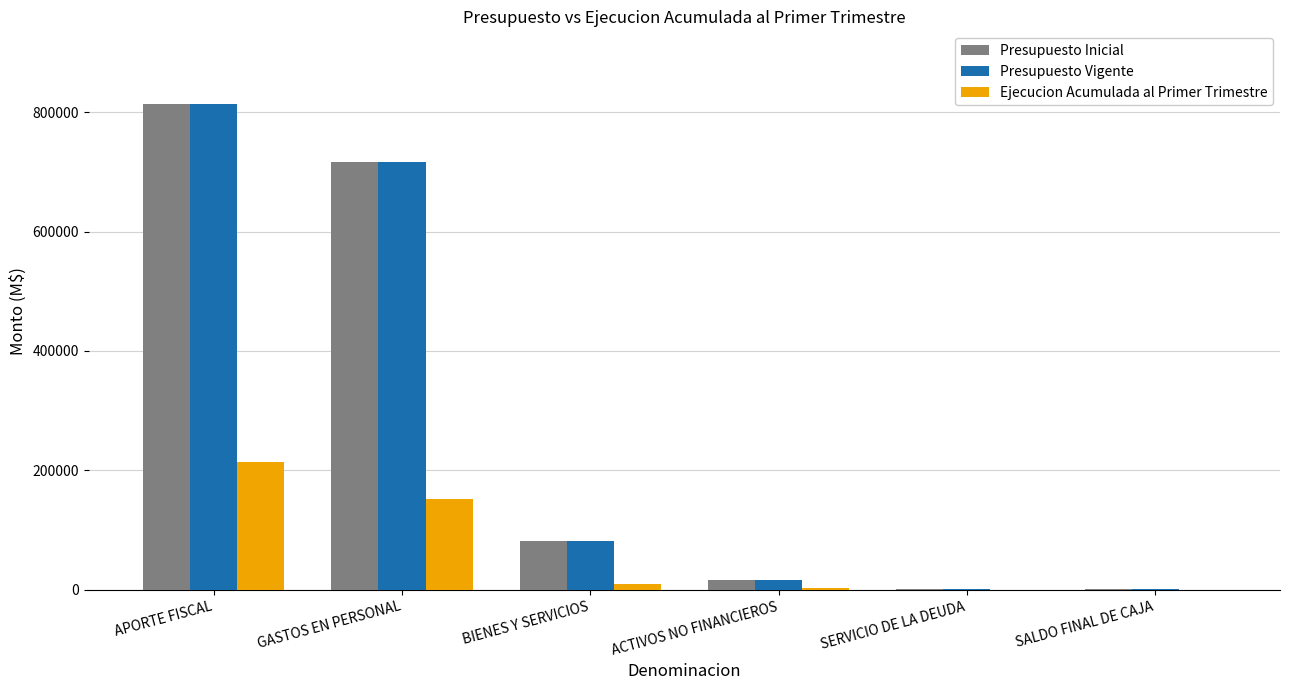

Does the chart contain stacked bars?

No